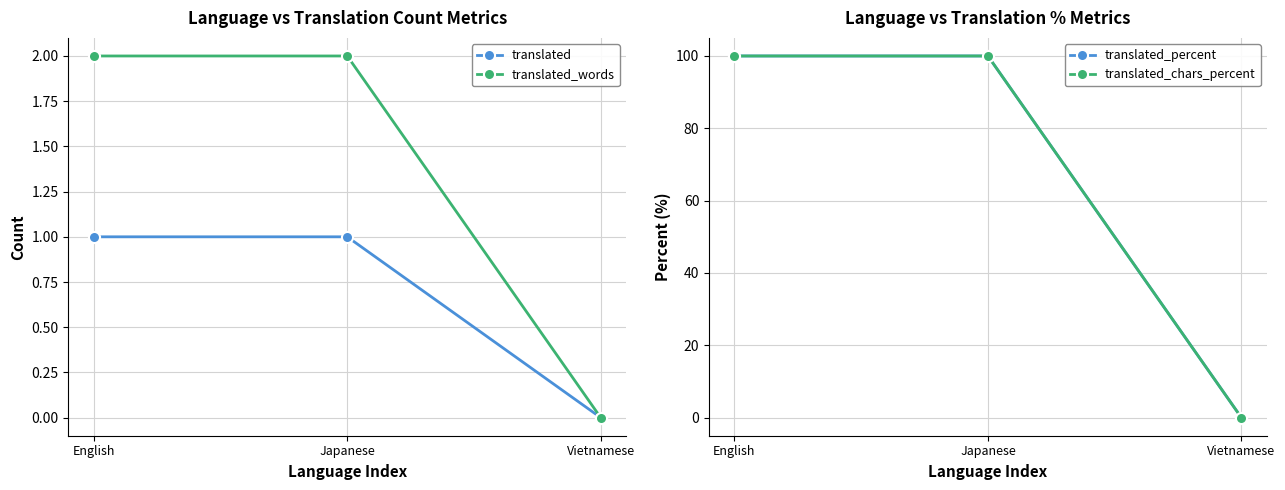

What is the sum of all translated_percent values?

200